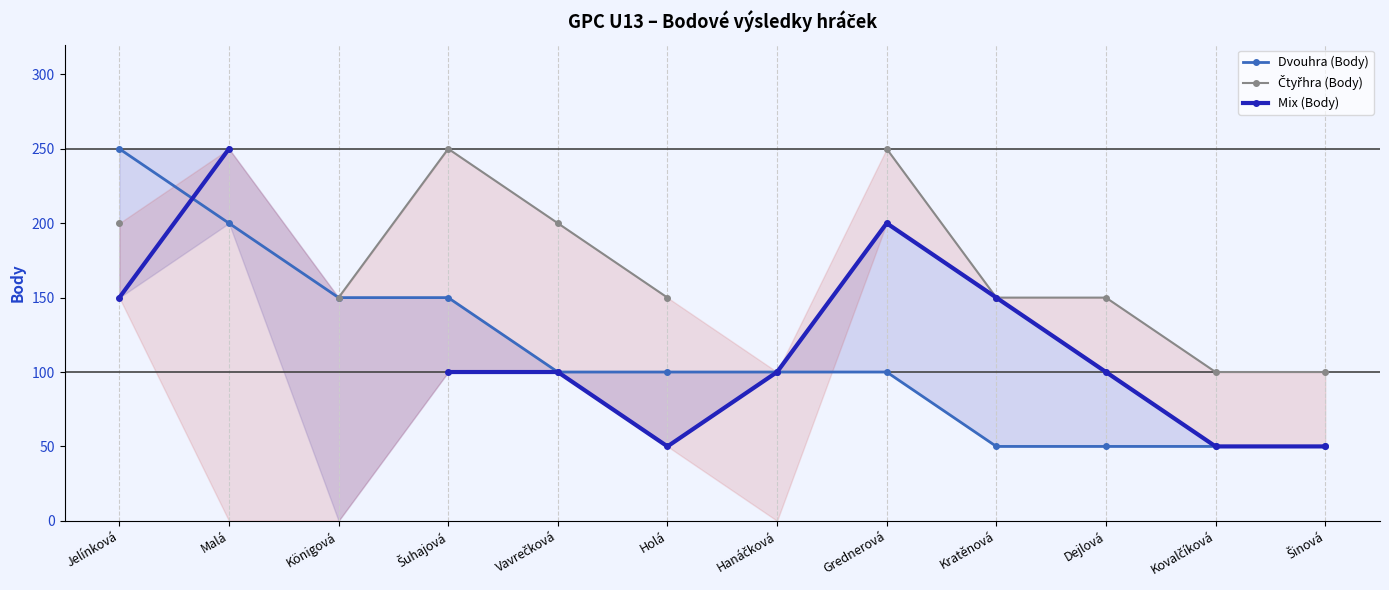

At which category does Čtyřhra (Body) reach its first local peak?

Šuhajová